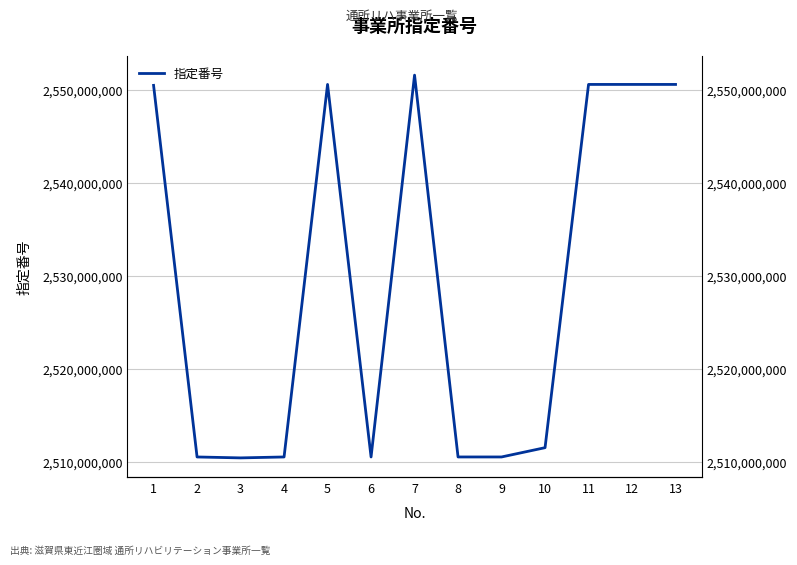

Which label corresponds to the smallest value in the chart?

3